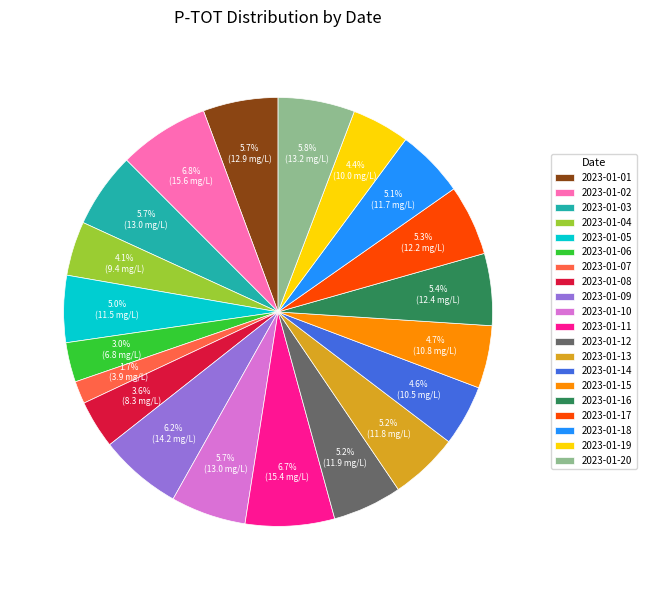

Is it true that 2023-01-04 is 11% of the pie?

False